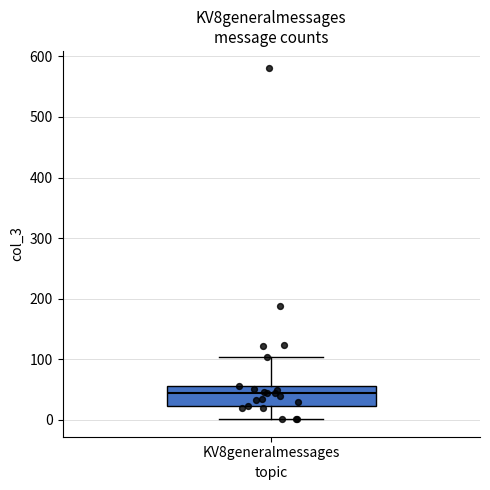

Where does the lower whisker of the box for KV8generalmessages end on the y-axis? The values are not printed on the chart, so give them approximately, as read against the axis.

0